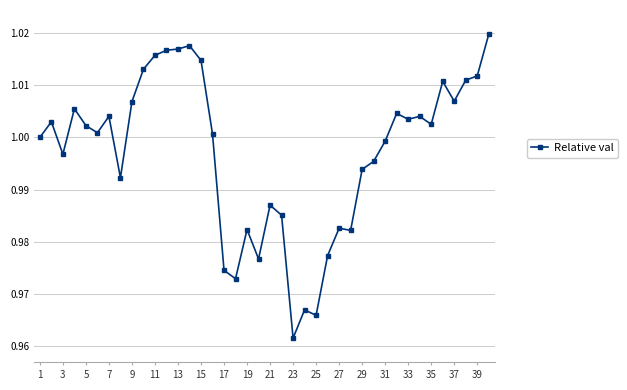

True or false: there are more than 1 points higher than both neighbors.

True